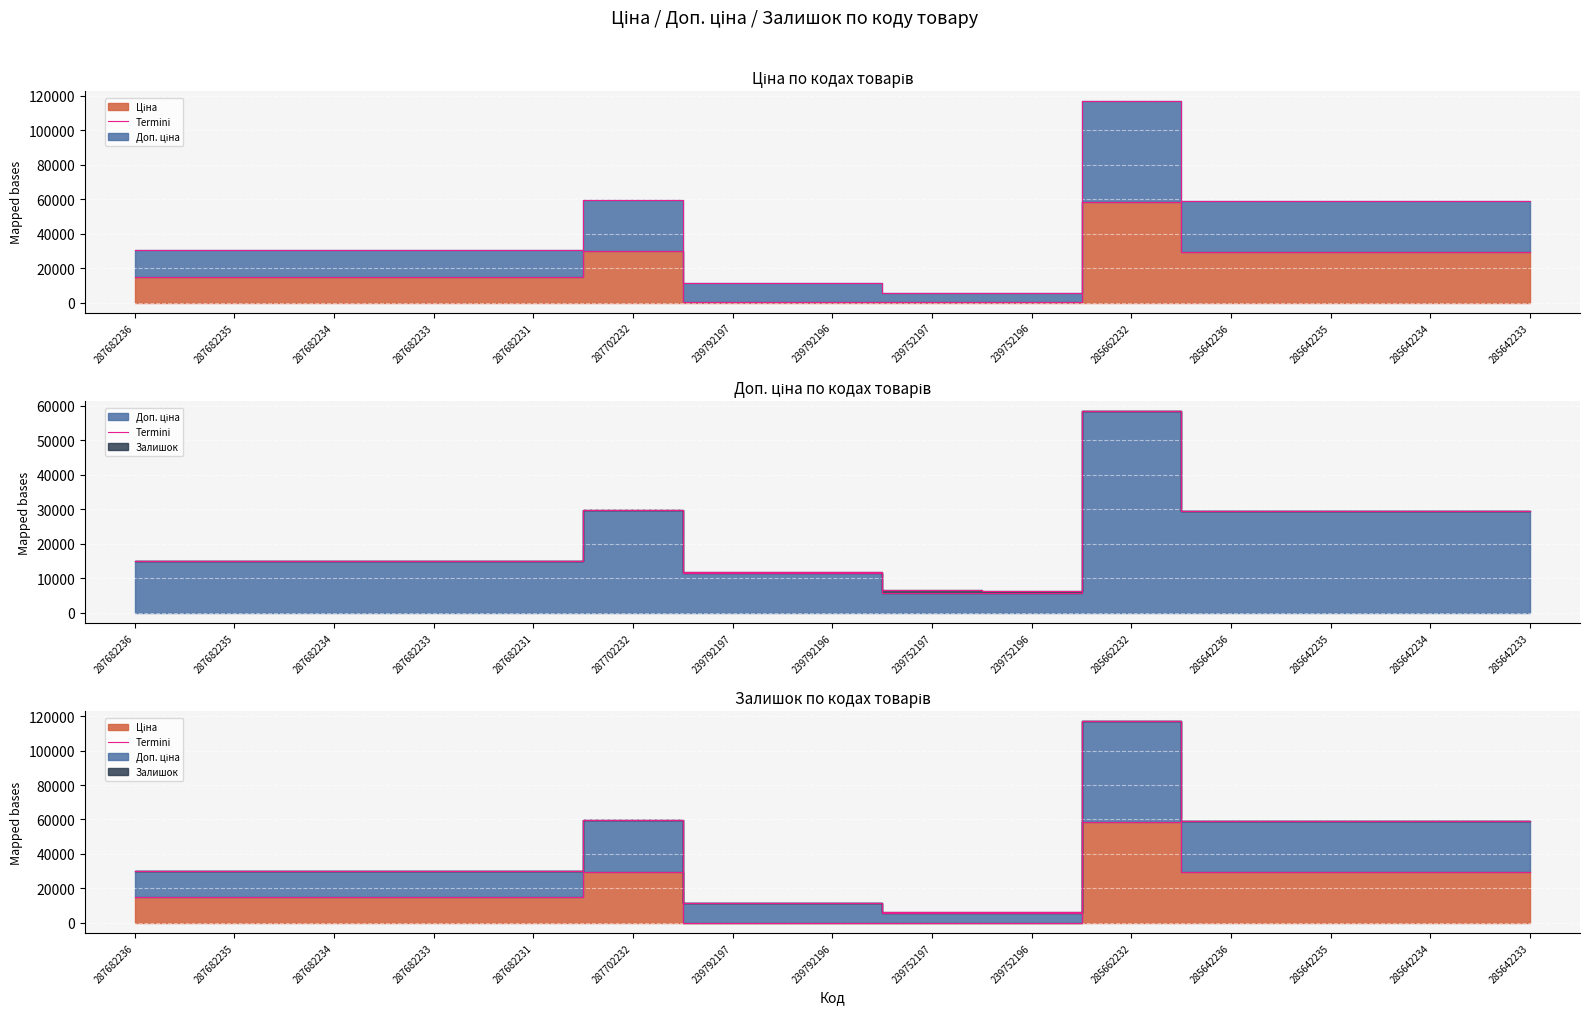

What is the greatest value displayed?

58426.5